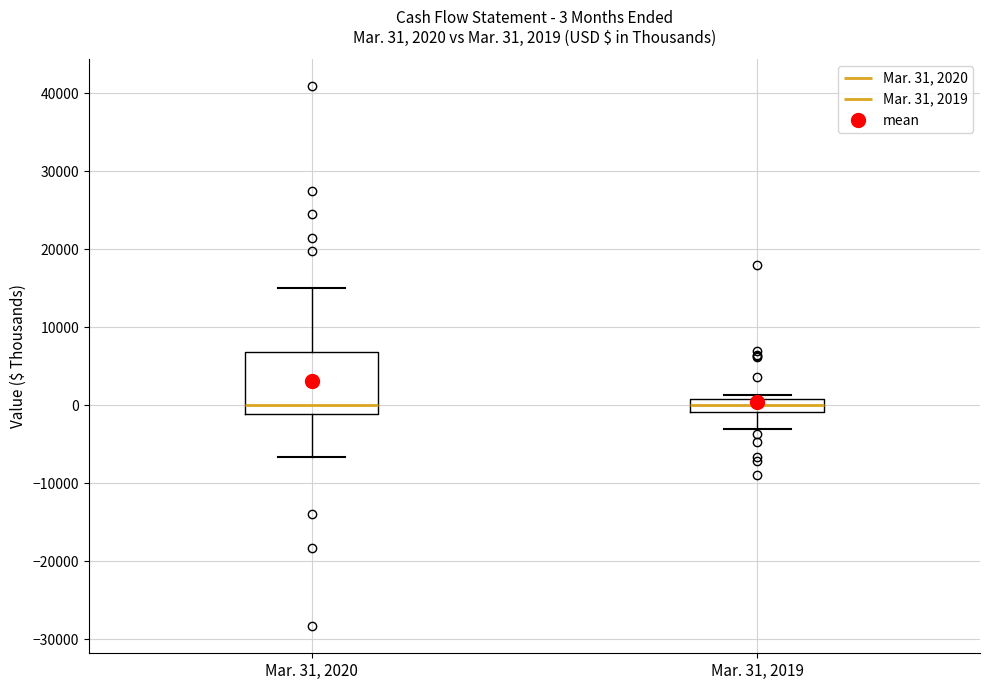

Comparing the boxes themselves (not the whiskers), which one is the tallest?

Mar. 31, 2020